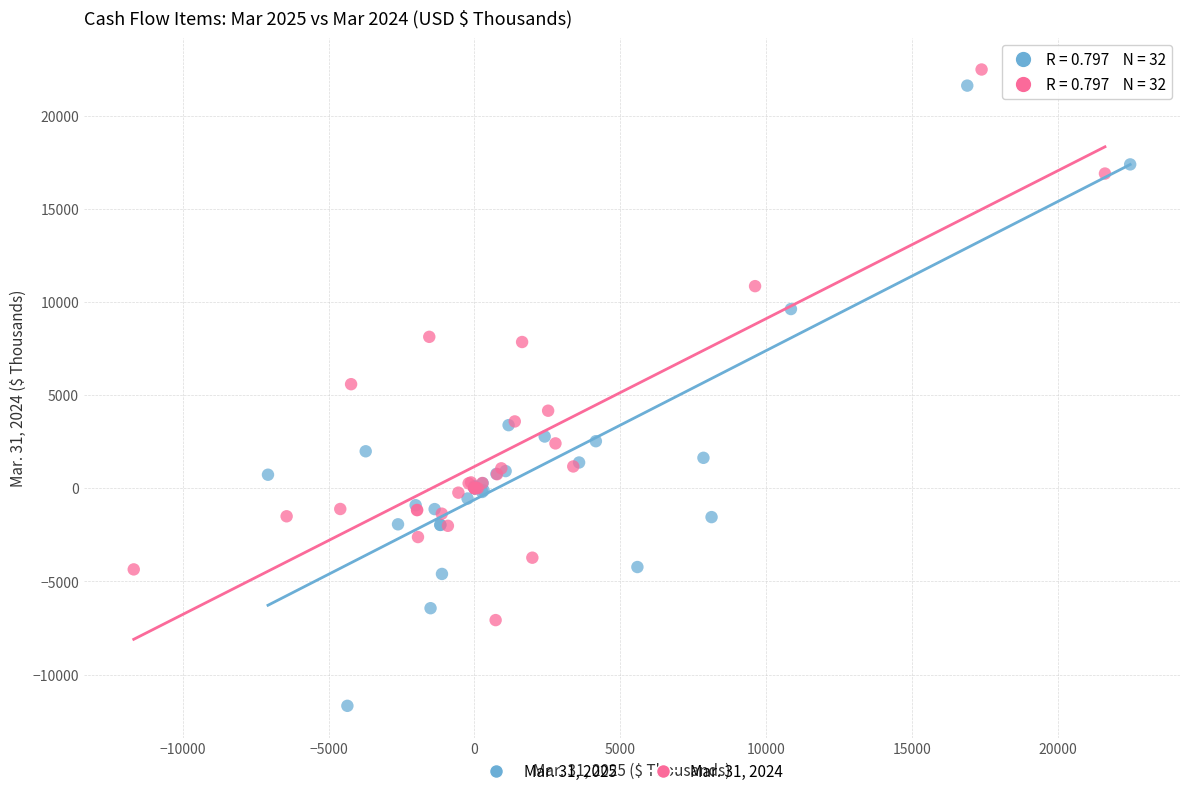

Which series has the largest Y range (max minus min)?

Mar. 31, 2025